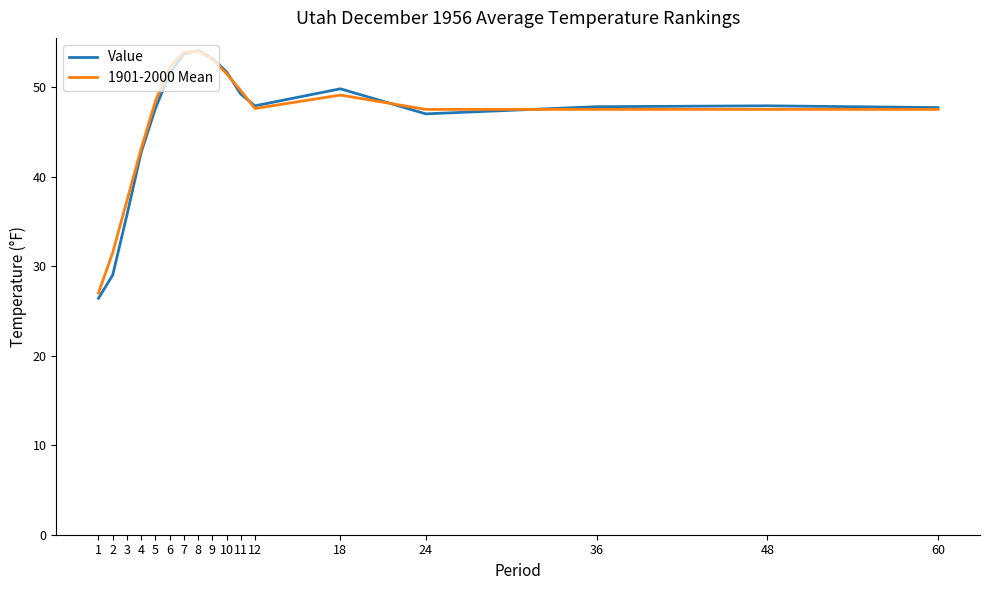

How many distinct data groups are displayed?

2